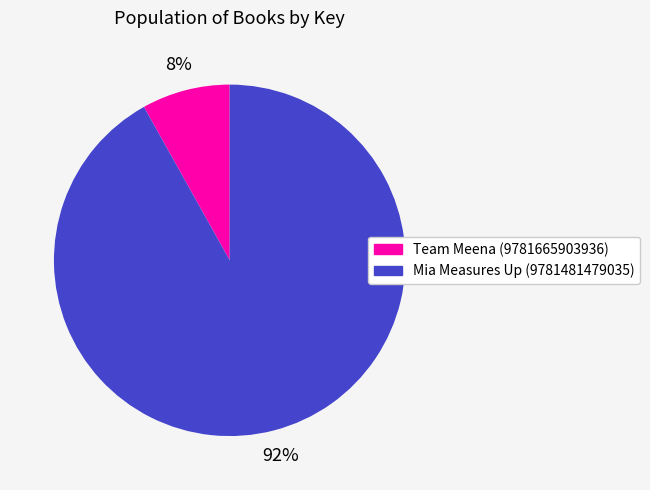

Between Mia Measures Up (9781481479035) and Team Meena (9781665903936), which is larger?

Mia Measures Up (9781481479035)